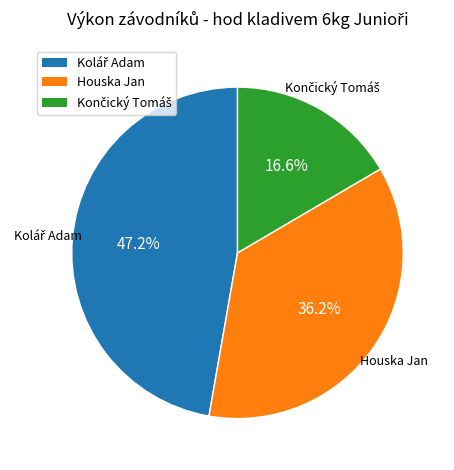

Does any single category account for the majority?

No